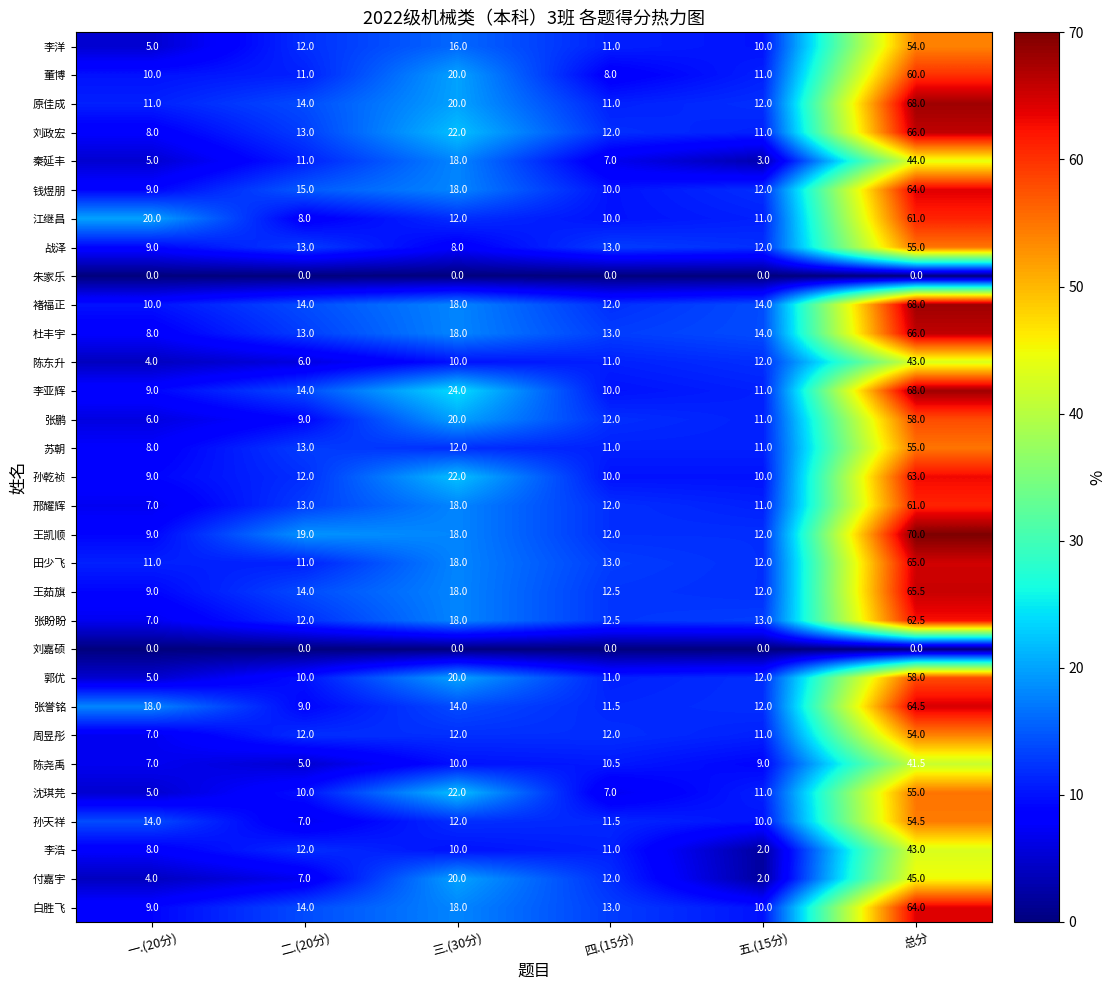

What is the average value of the 付嘉宇 series?

15.0